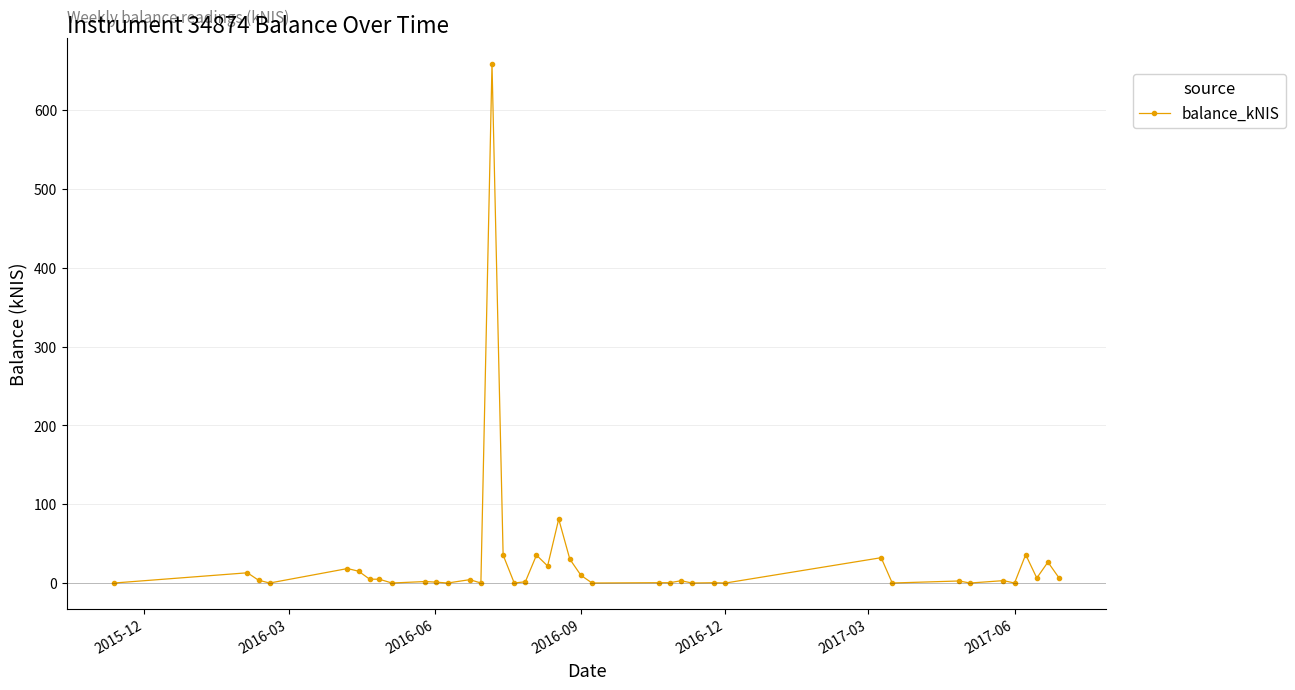

Does the chart display data point markers on the line(s)?

Yes